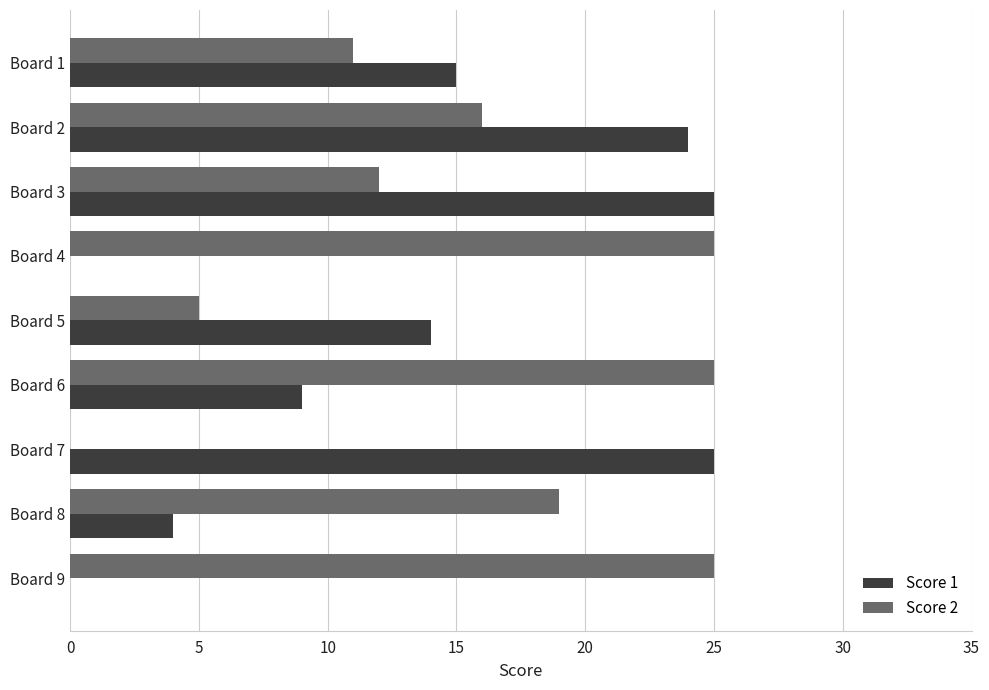

Between Board 3 and Board 8, which series saw the biggest shift?

Score 1